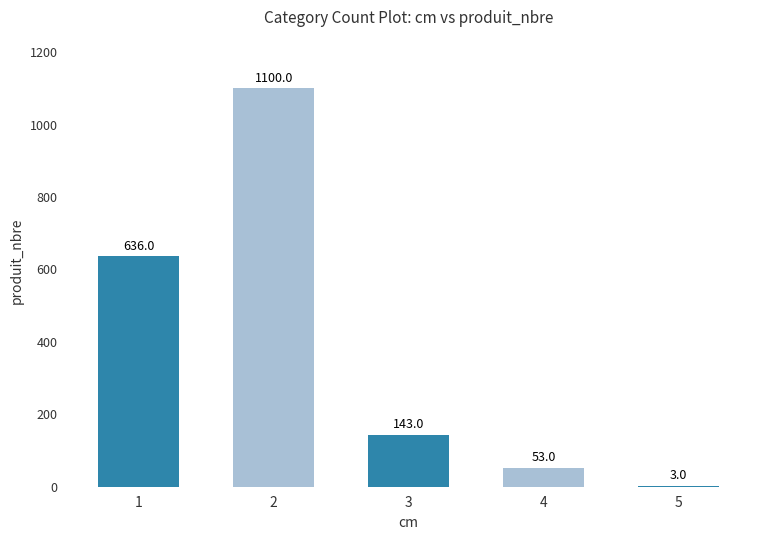

What is the change in value from 4 to 5?

-50